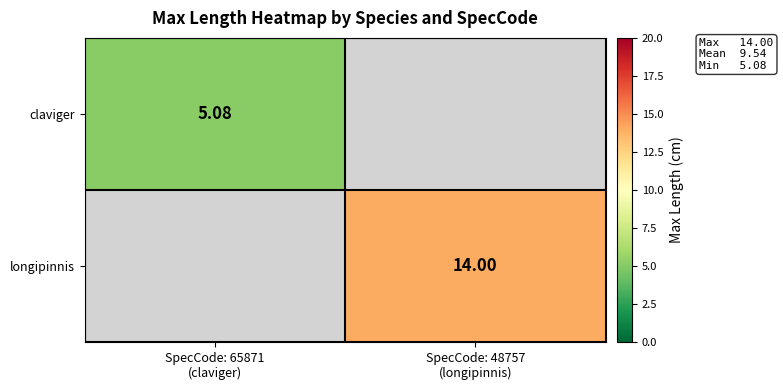

Is it true that claviger equals 3.4 at SpecCode: 65871 (claviger)?

False